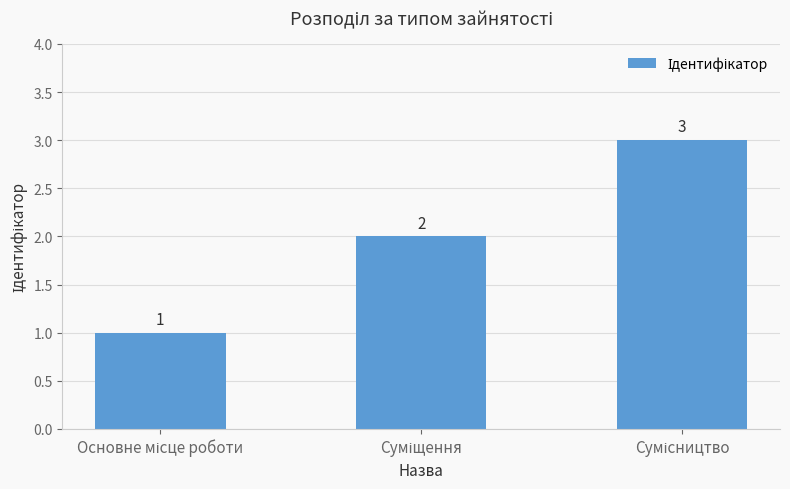

What is the minimum value shown in the chart?

1